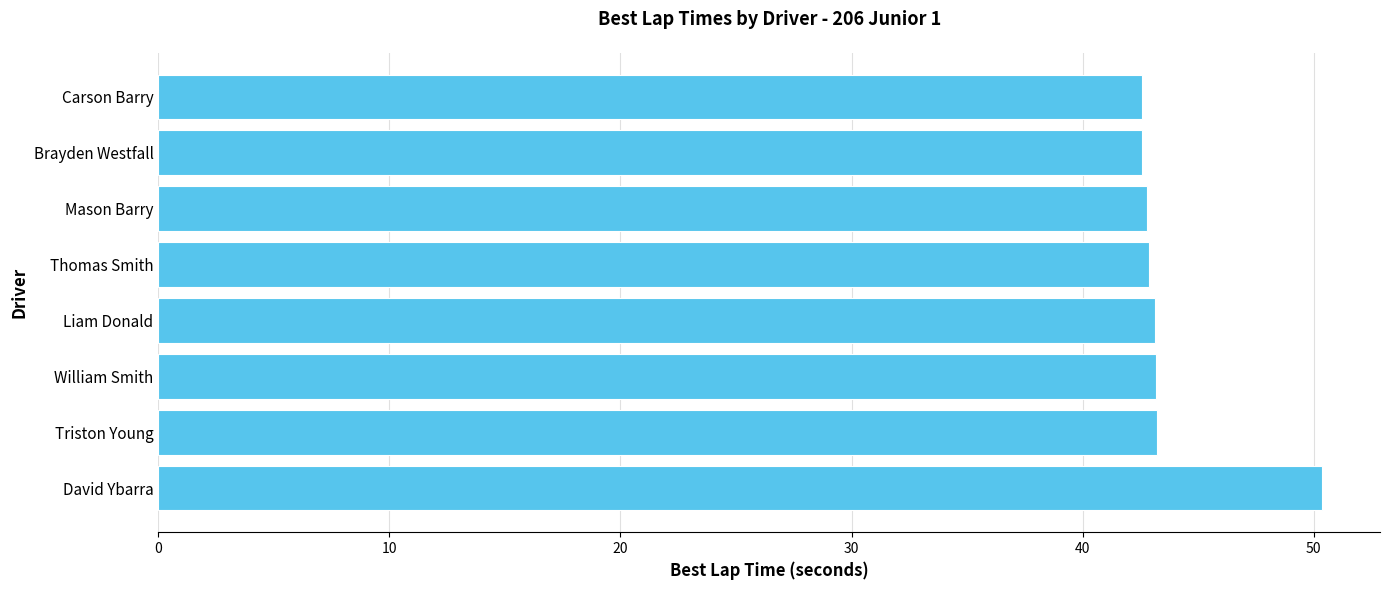

The chart shows a value of 43.1 at Liam Donald. True or false?

True